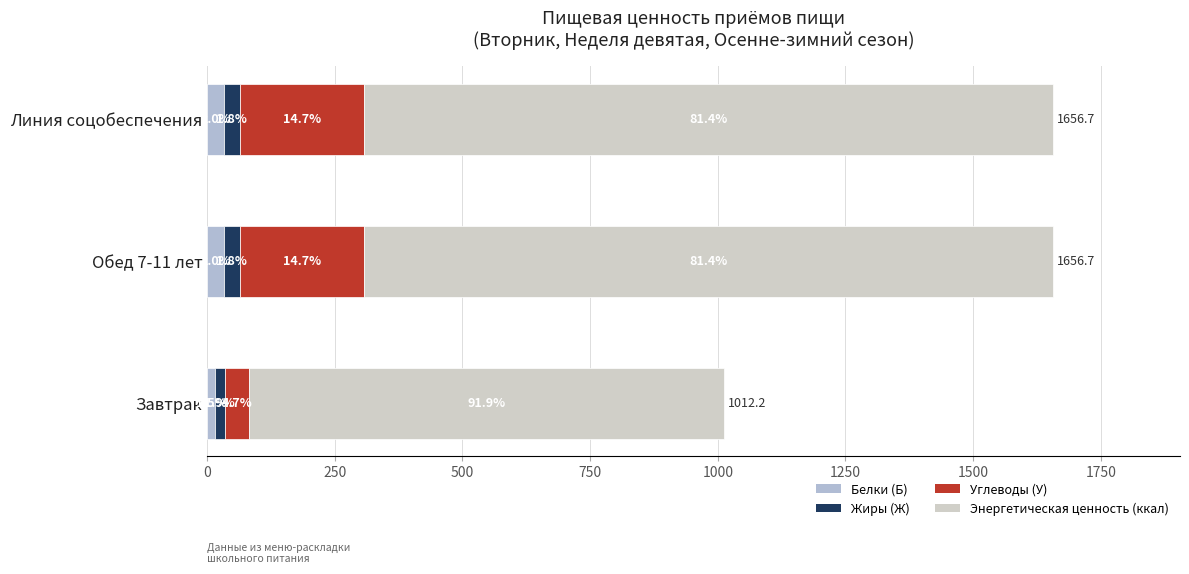

What is the value of the Белки (Б) bar at the 3rd from the left?

33.5